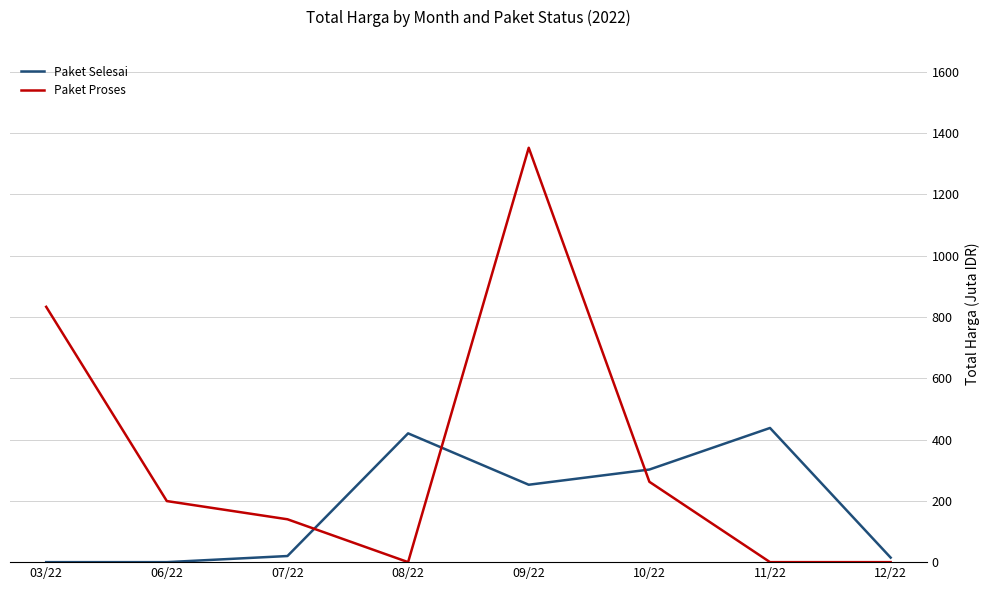

Is this an area chart (filled region under the line)?

No